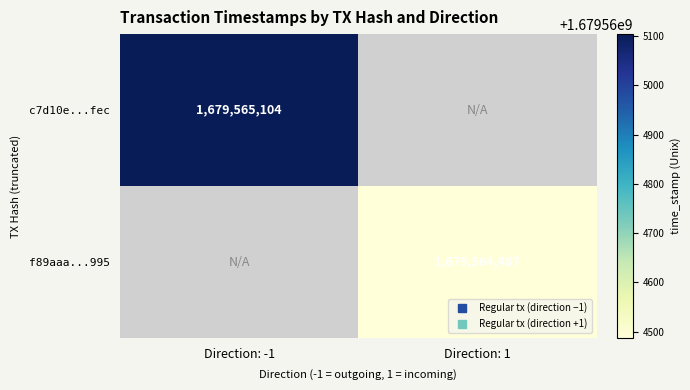

Between direction and time_stamp, which series saw the biggest shift?

c7d10e0975b58f1968a8f1fa5cf7a67d6259fec